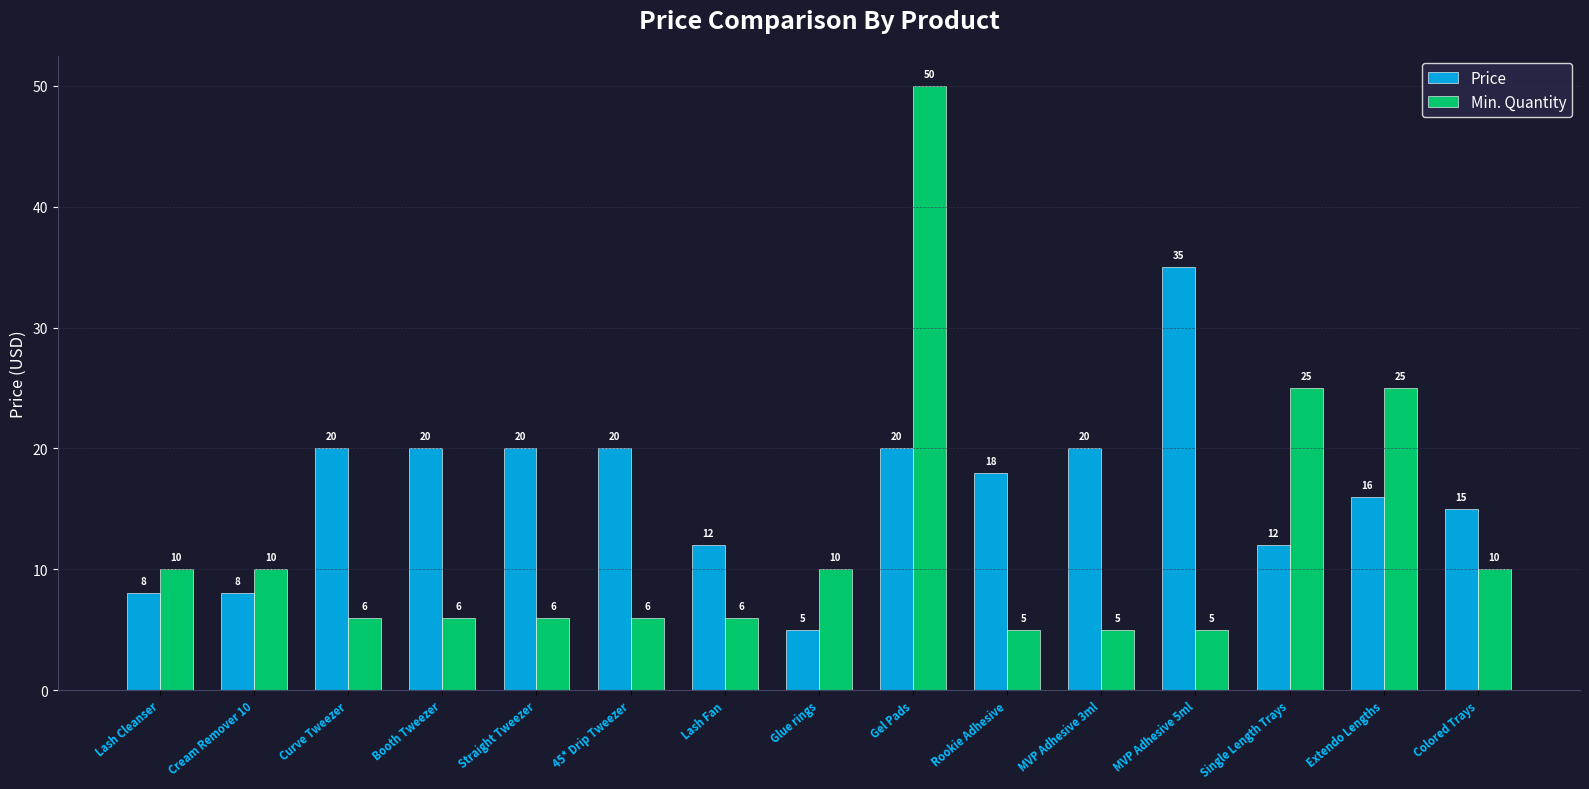

What is the maximum value shown in the chart?

50